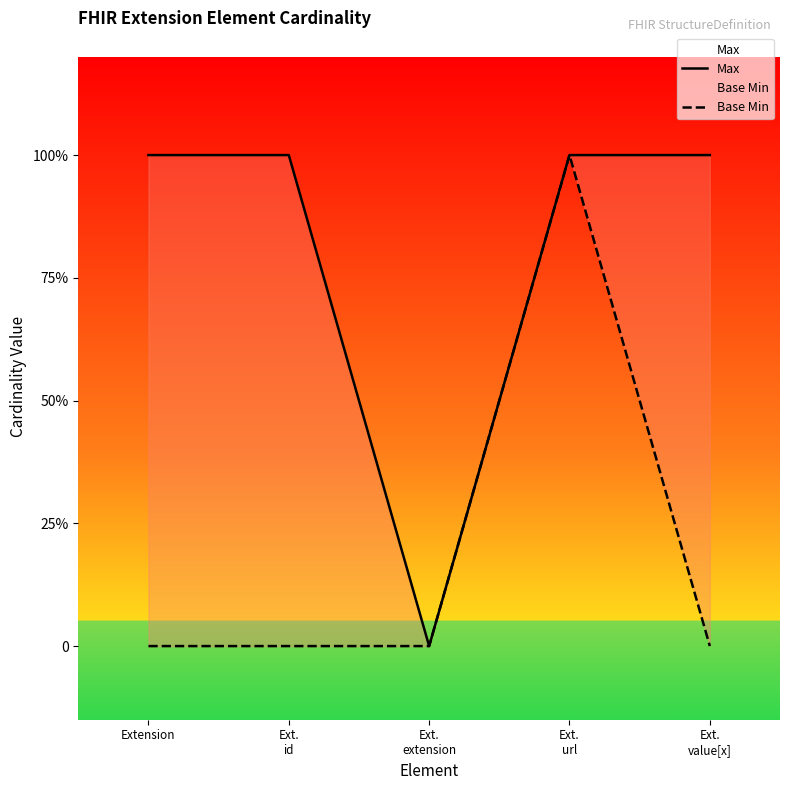

True or false: Base Min and Max cross at least once.

False